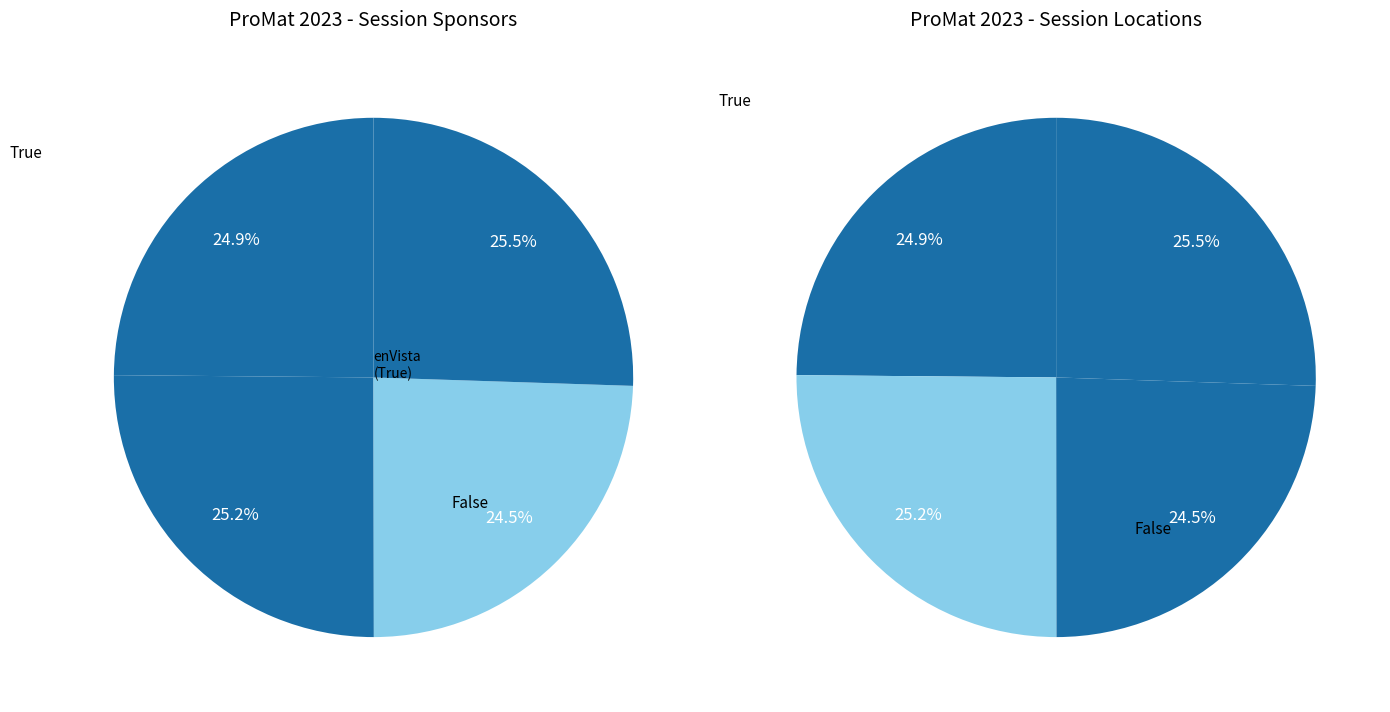

How many slices are in this pie chart?

4